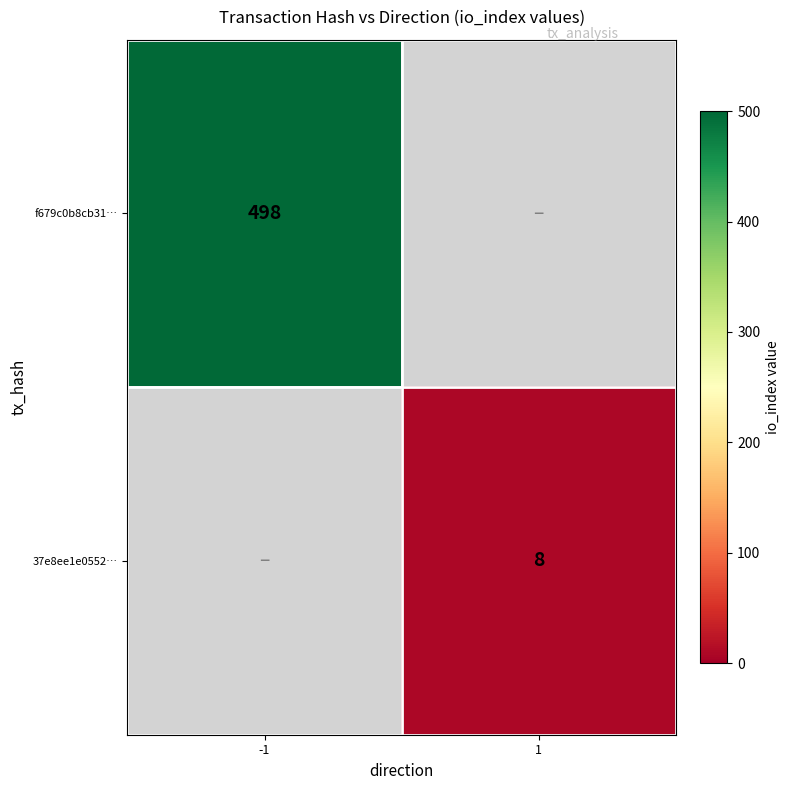

The value of f679c0b8cb31… at -1 is 236.2. True or false?

False